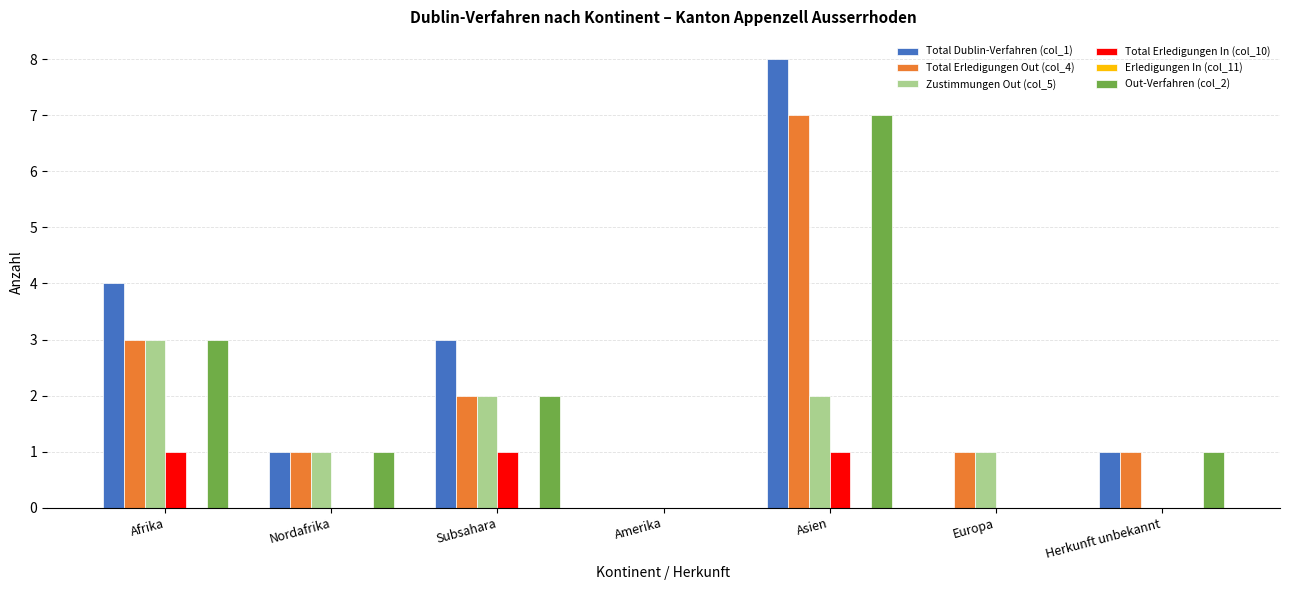

Which series changed the most between Subsahara and Amerika?

Total Dublin-Verfahren (col_1)